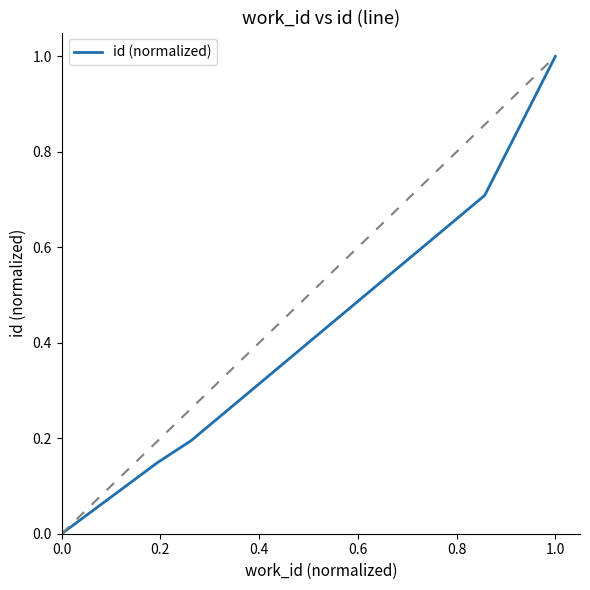

Reading left to right, what are all the values shown in this chart?

0.0	0.0	0.1	0.2	0.7	1.0	1.0